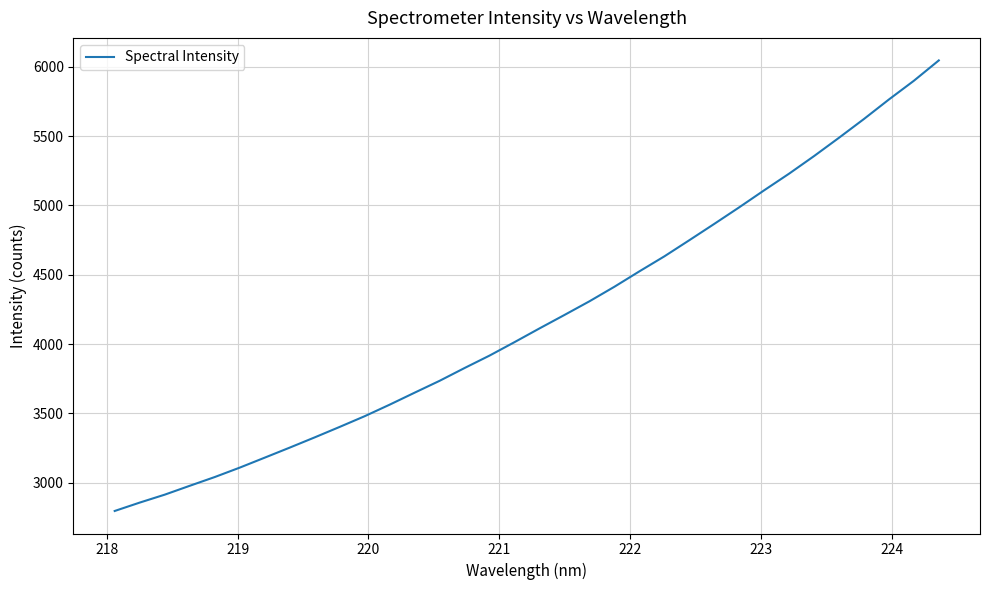

What is the difference between the maximum and minimum values?

3253.0